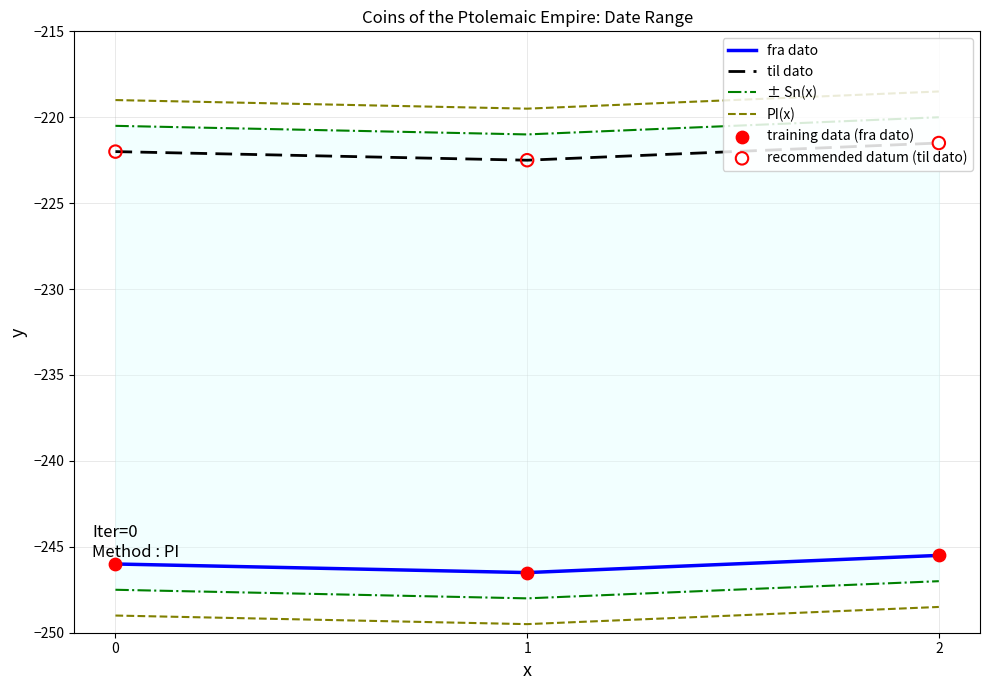

Which series reaches the maximum Y coordinate?

PI(x)